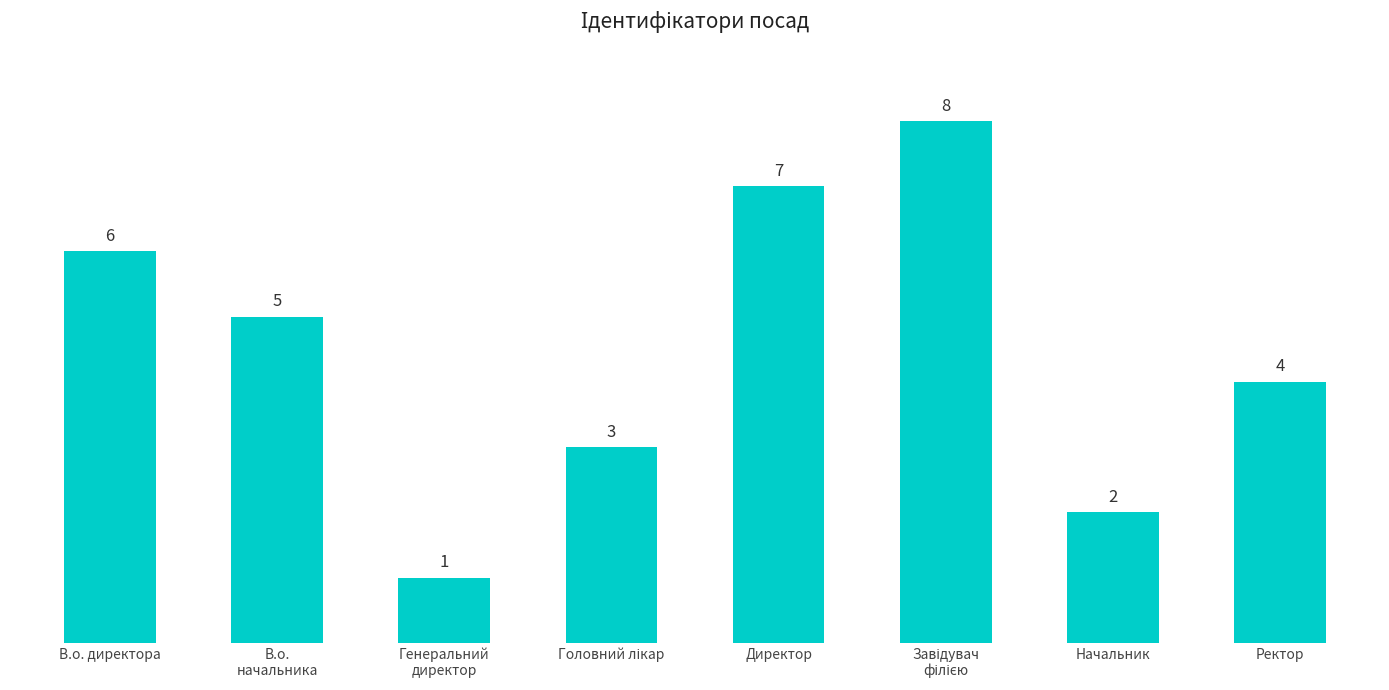

Is it true that the value at Директор is 10?

False